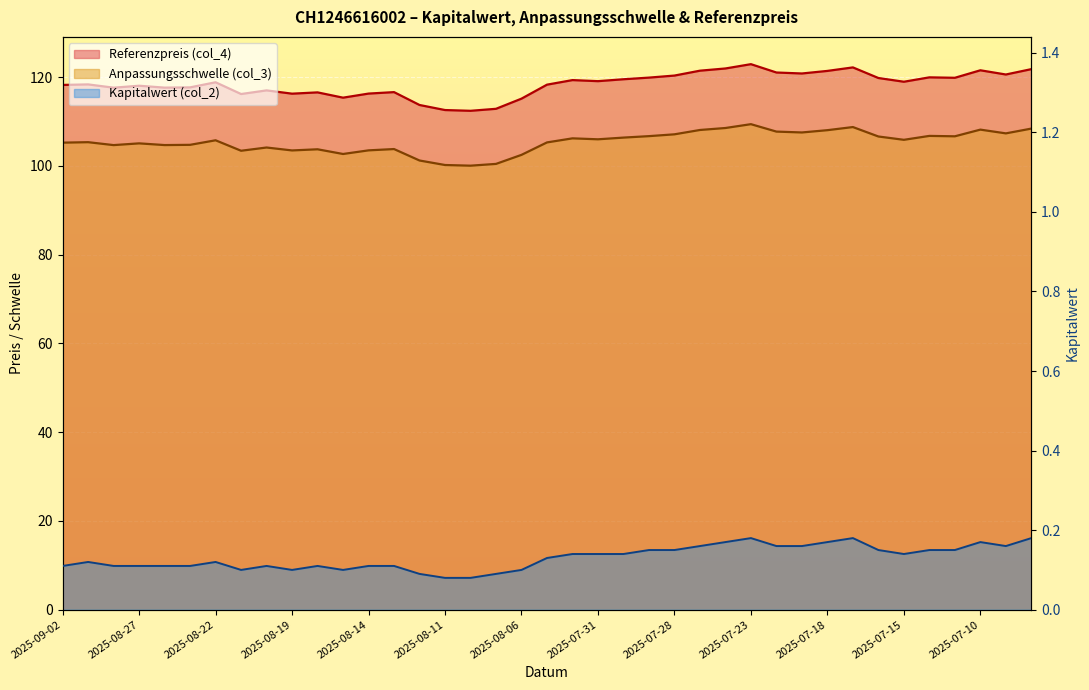

At which category does Kapitalwert (col_2) reach its first local peak?

2025-08-29